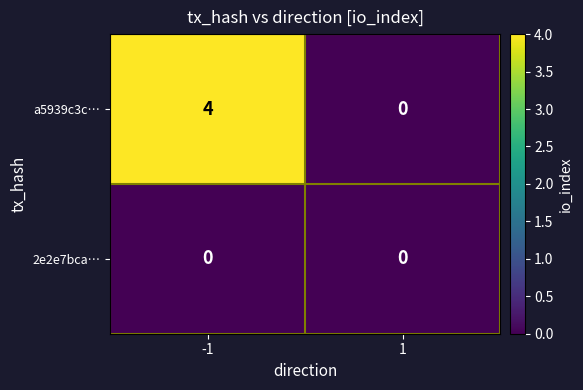

Which series has the largest total across all categories?

a5939c3c…